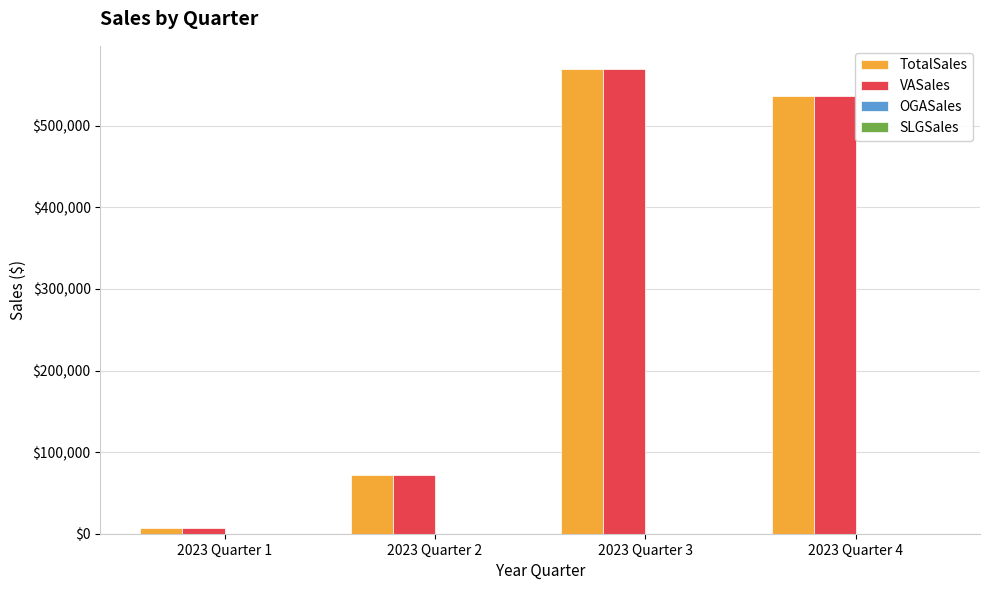

What is the sum of the TotalSales values at 2023 Quarter 4 and 2023 Quarter 2?

607520